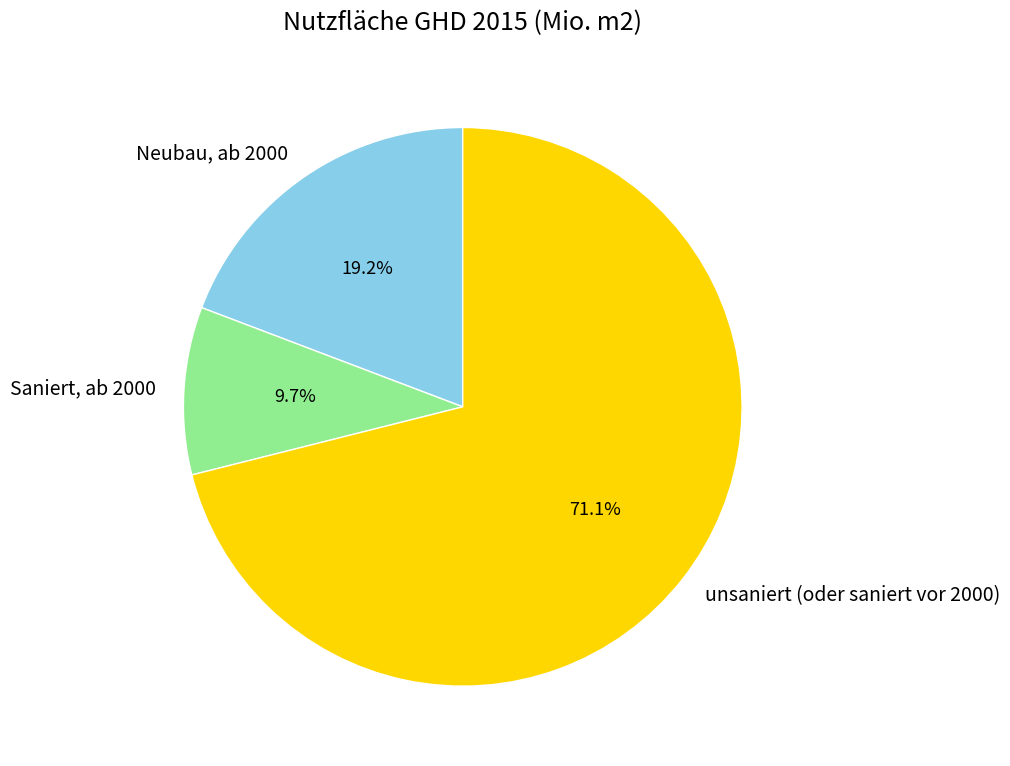

Between unsaniert (oder saniert vor 2000) and Neubau, ab 2000, which is larger?

unsaniert (oder saniert vor 2000)